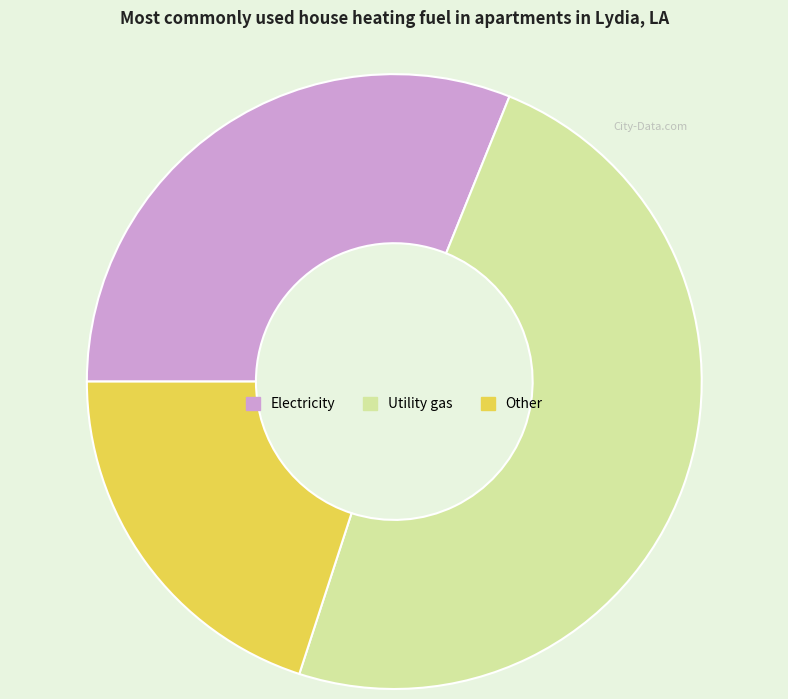

What is the ratio of the value at Other to the value at Electricity?

0.6